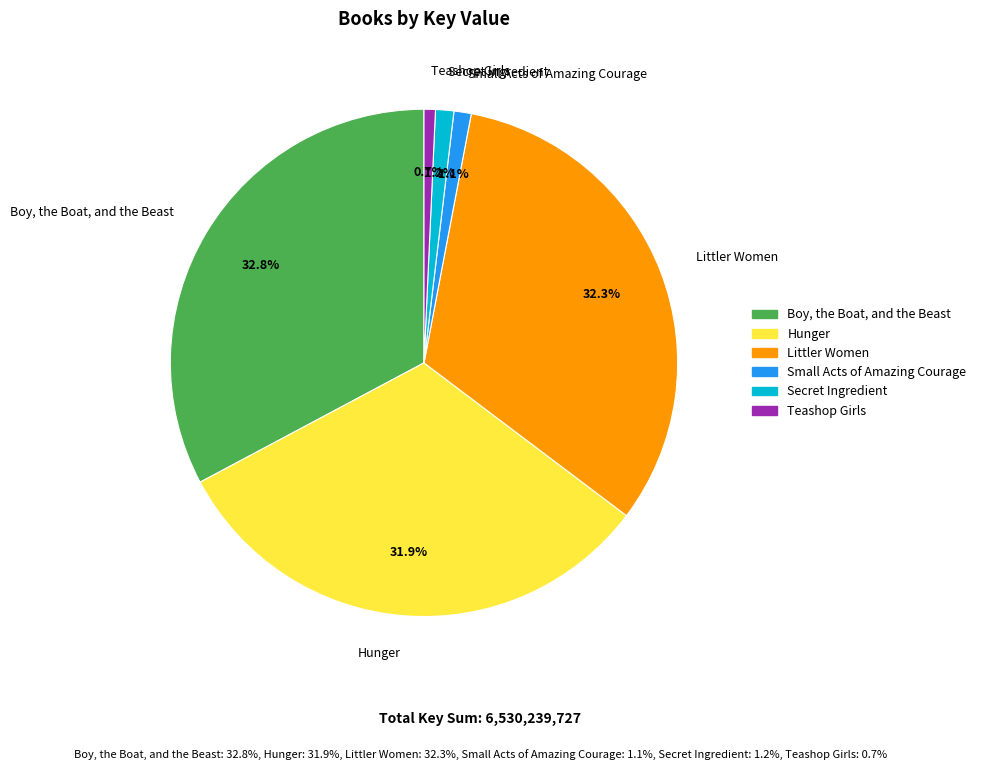

To the nearest percent, what percentage of the pie is Hunger?

32%